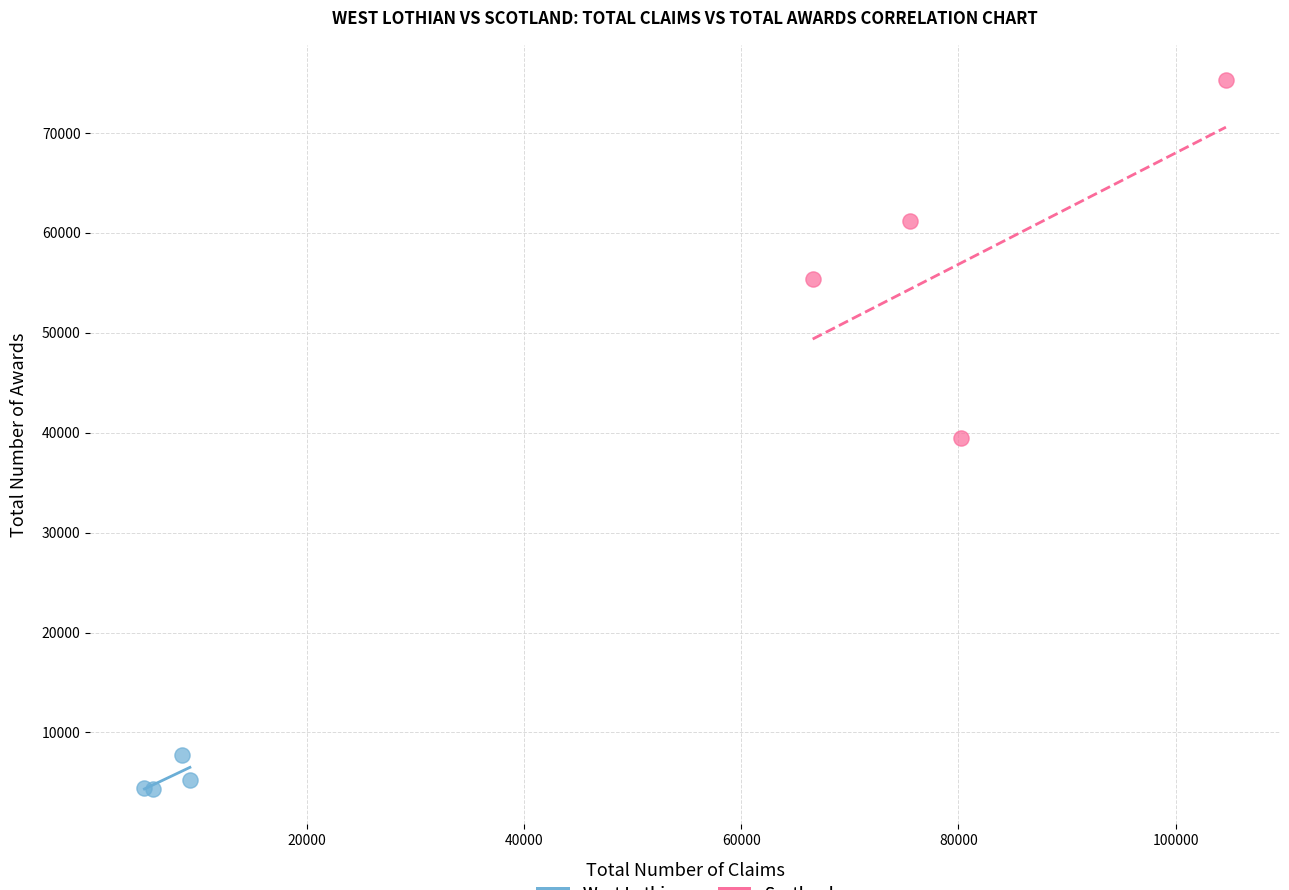

Which series has the widest spread of Y values?

Scotland